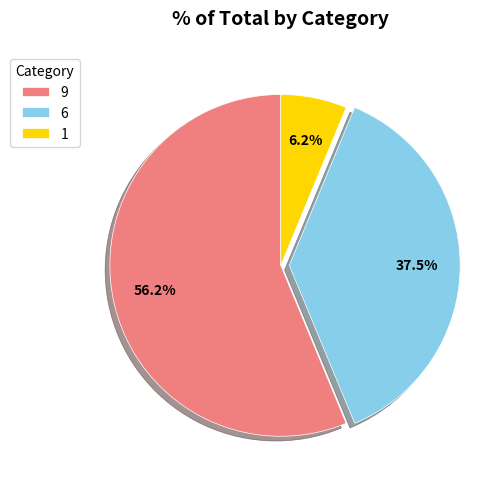

To the nearest percent, what is the average slice percentage?

33%